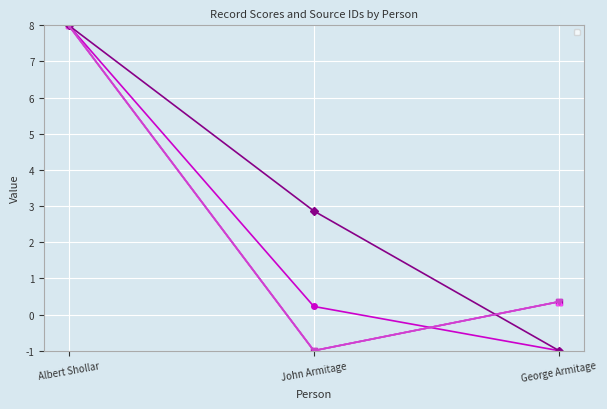

Reading left to right, what are all the values shown in this chart?

_score: 8.0	0.2	-1.0
_source/sources/0/id: 8.0	-1.0	0.4
_source/name/0/origin/source: 8.0	-1.0	0.4
_source/sources/1/id: 8.0	2.9	-1.0
_source/lifecycle/service/0/origin/source: 8.0	-1.0	0.4